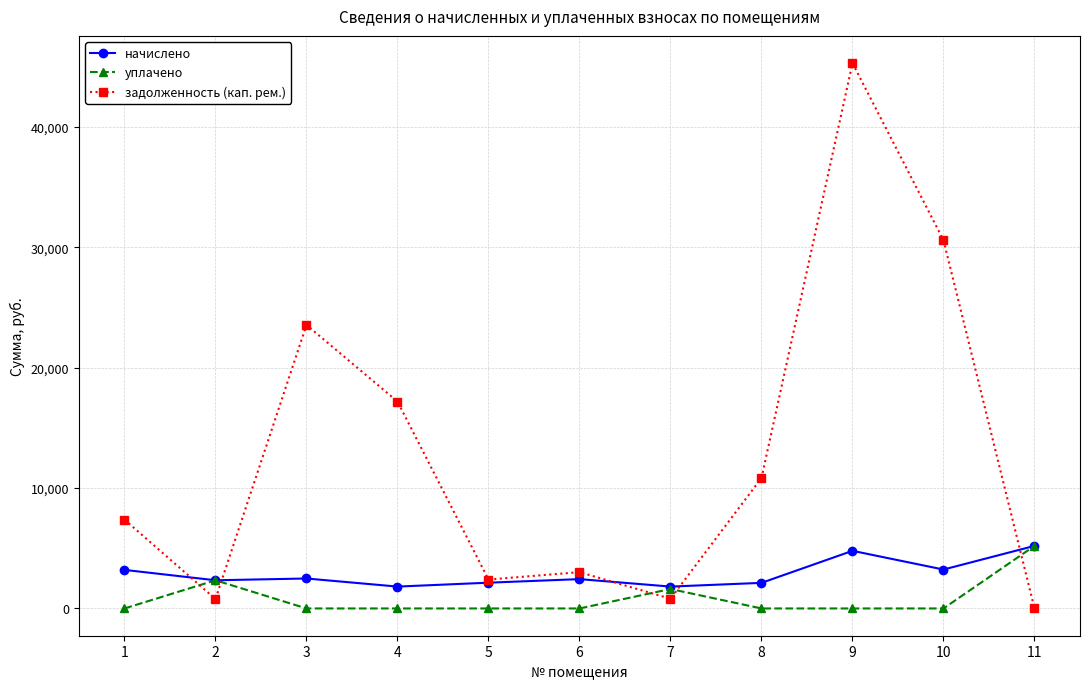

What is the sum of the задолженность (кап. рем.) values at 11 and 6?

3016.7